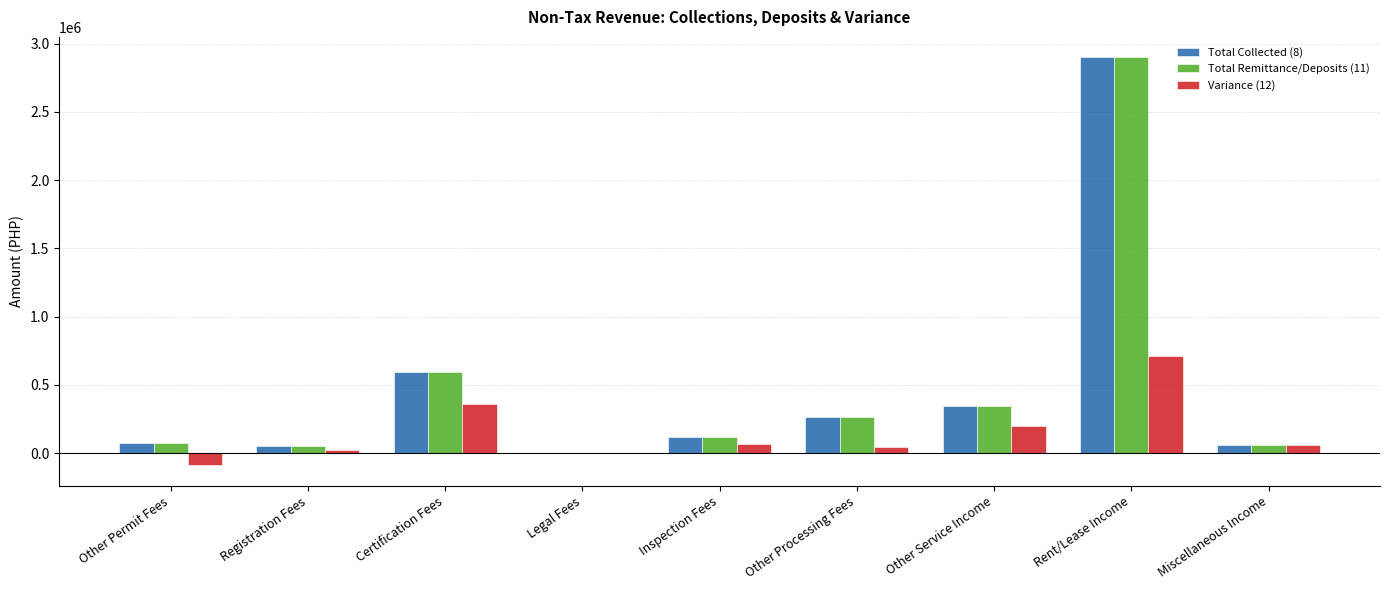

What is the sum of all Total Remittance/Deposits (11) values?

4413357.1